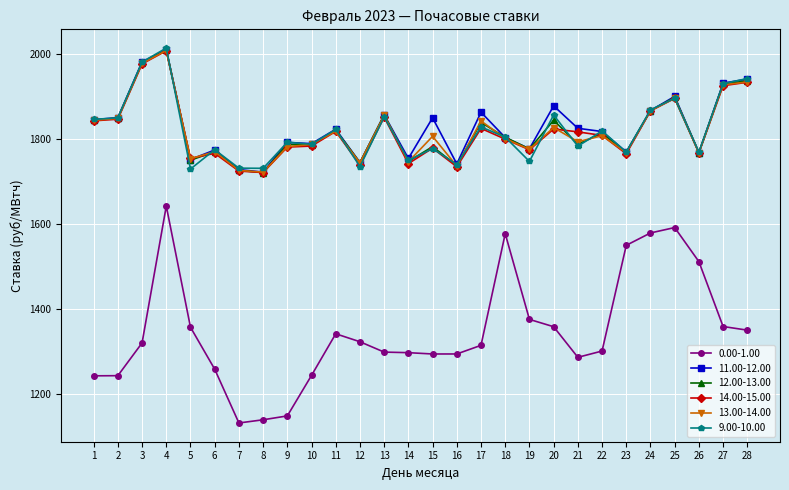

At which category does the chart reach its peak across all series?

4